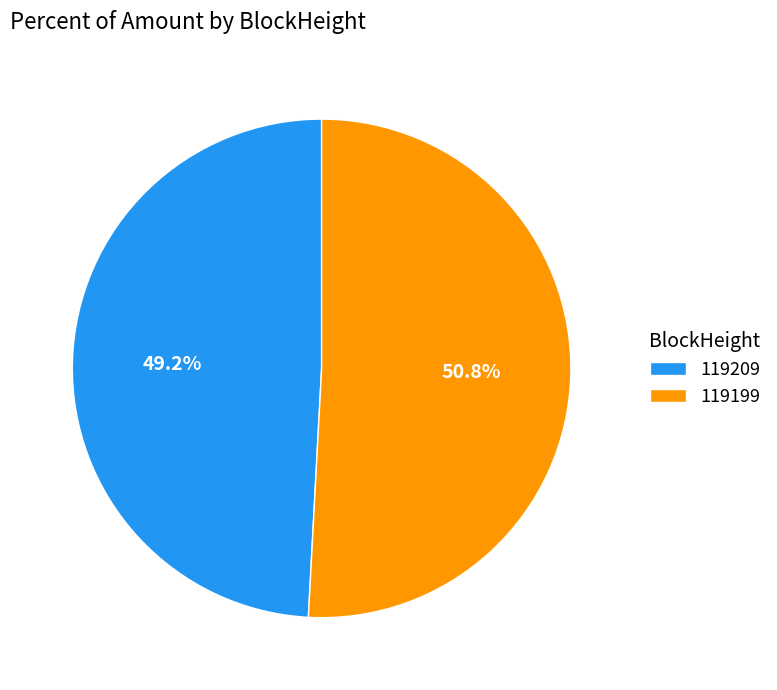

Count the number of slices in the pie.

2